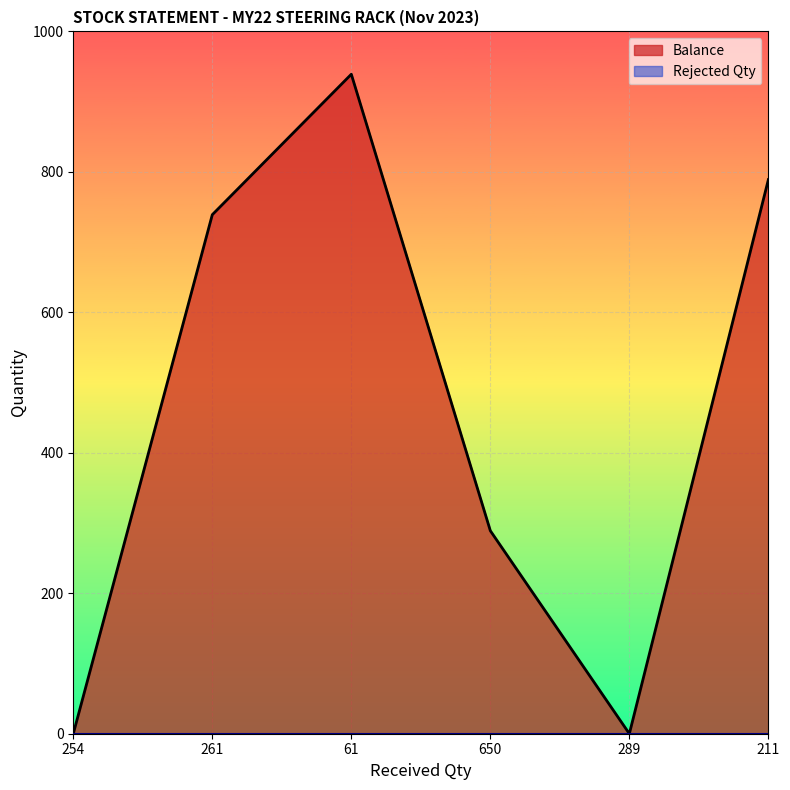

Count the number of data series in this chart.

2